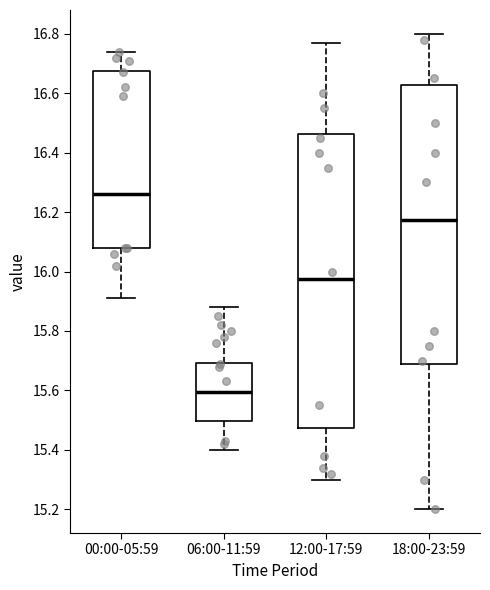

Which box has the highest median line?

00:00-05:59